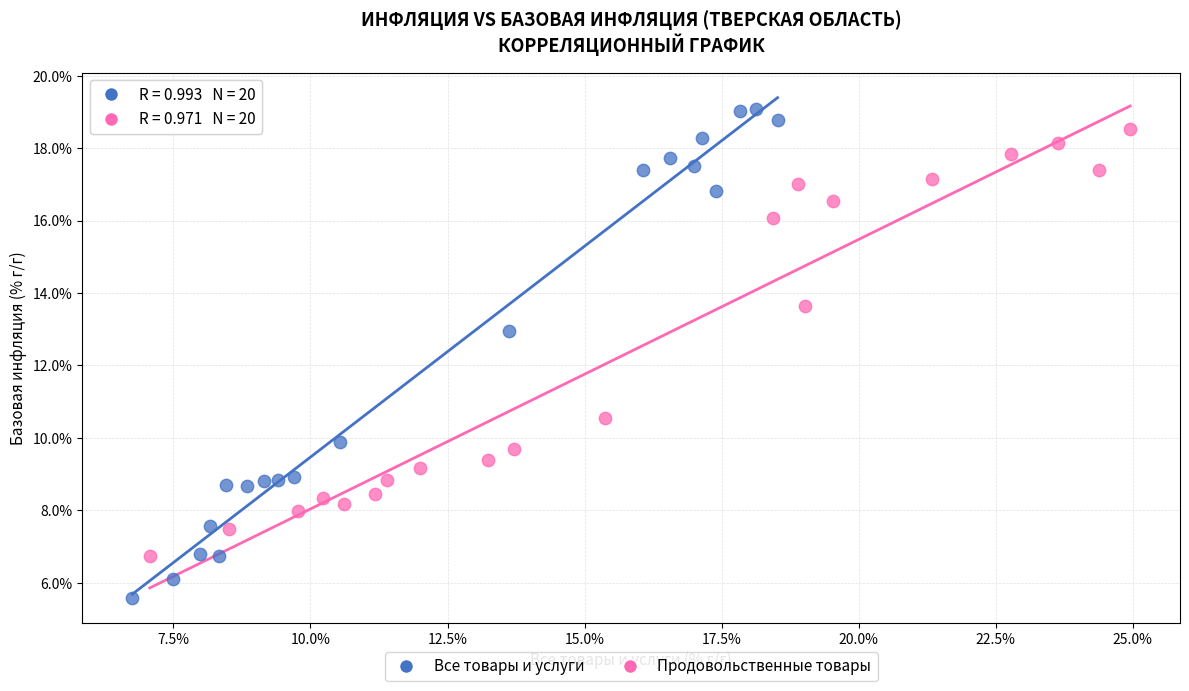

Which series contains the highest Y value?

Все товары и услуги